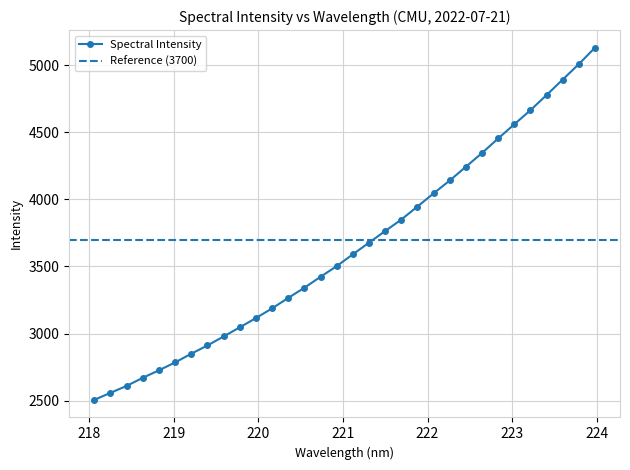

Which has a higher value, 220.1623 or 222.6447?

222.6447